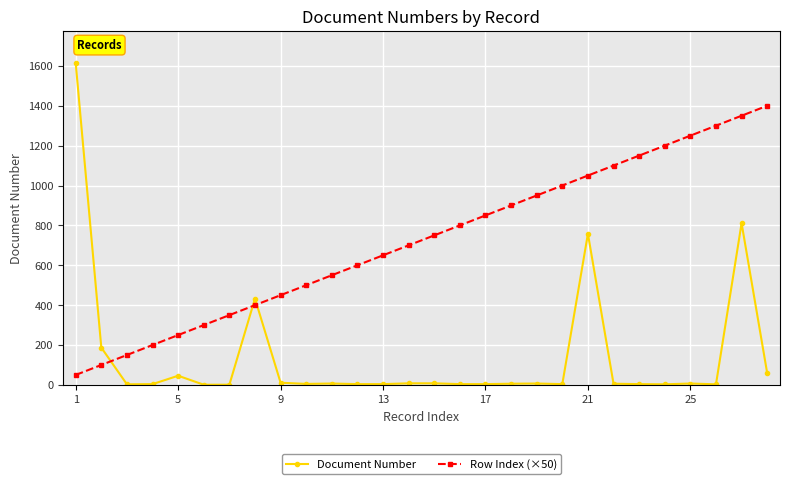

Which series has the widest spread of values?

Document Number